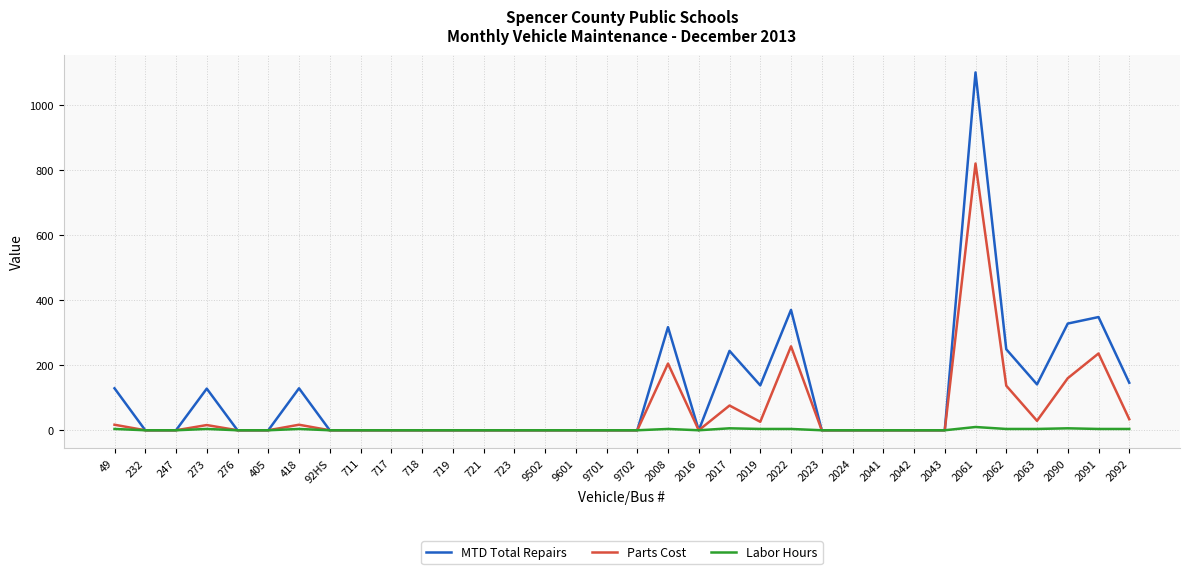

The MTD Total Repairs series shows 31 at 418. True or false?

False